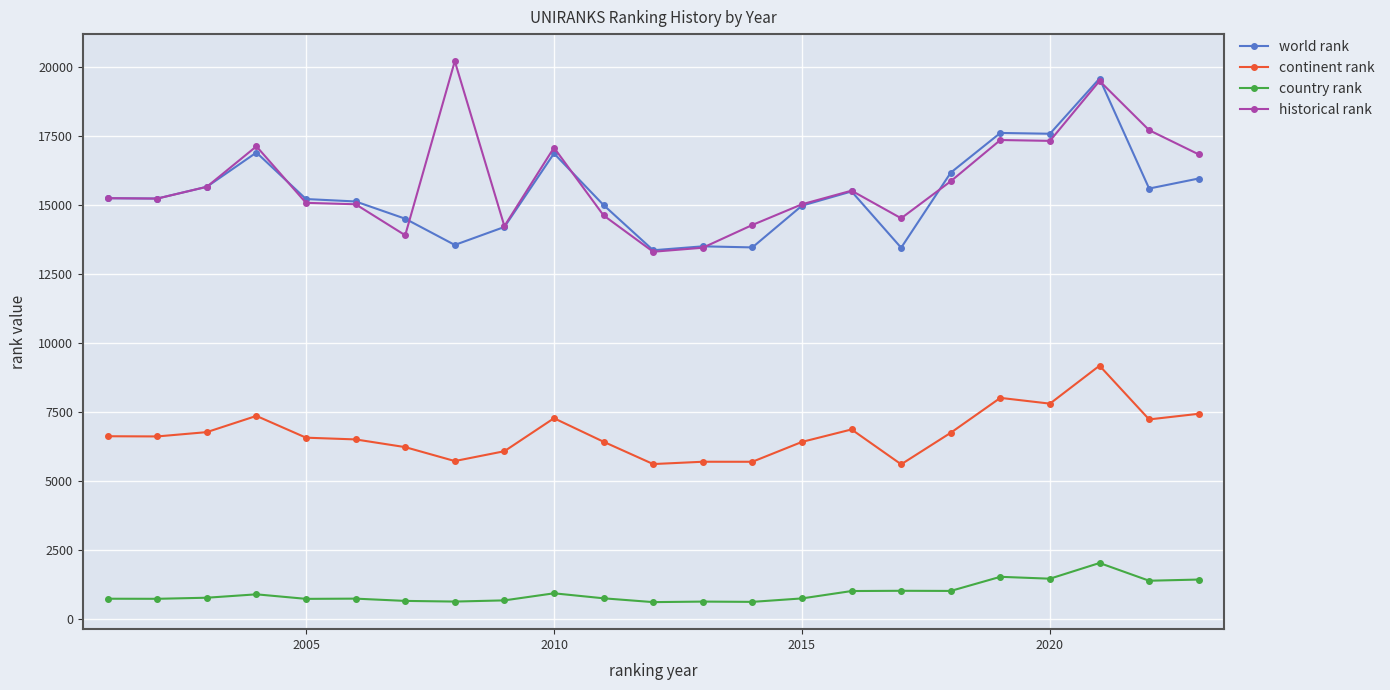

Which series has the largest total across all categories?

historical rank